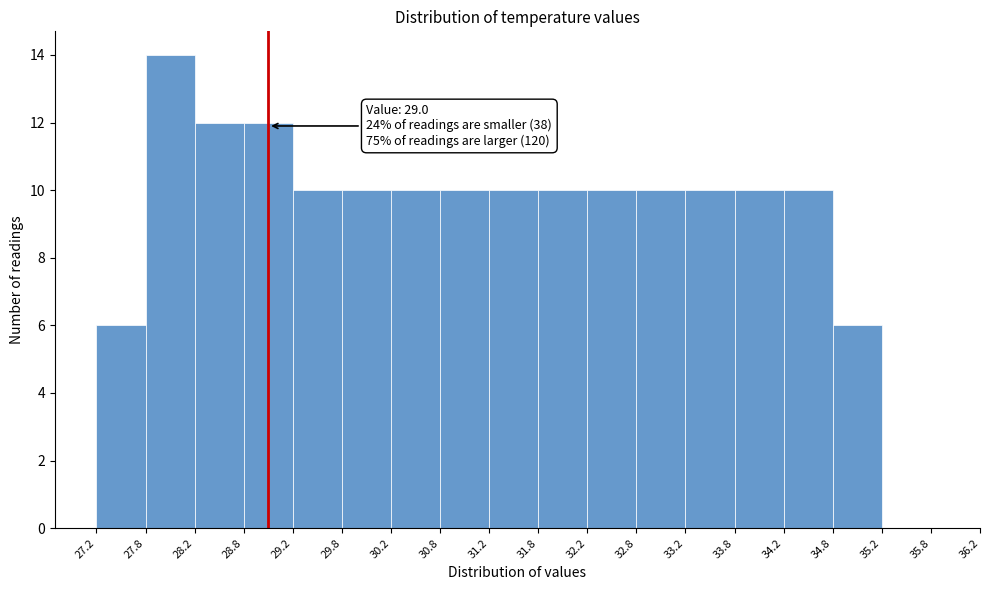

Over which range of the x-axis is the bar tallest?

27.8 to 28.2